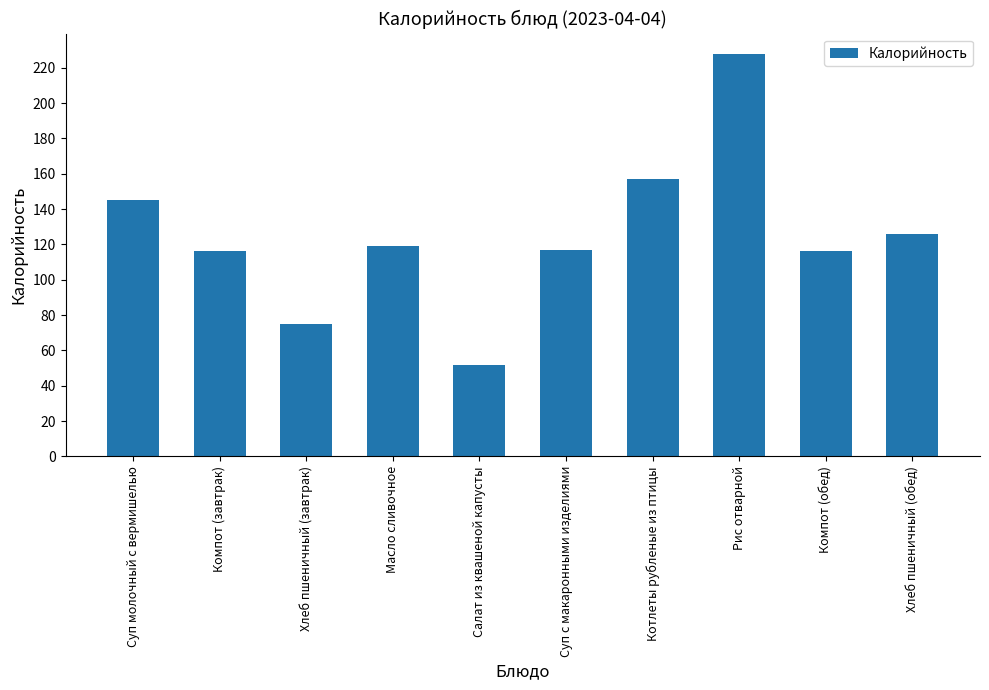

True or false: the data shows 219 at Хлеб пшеничный (обед).

False